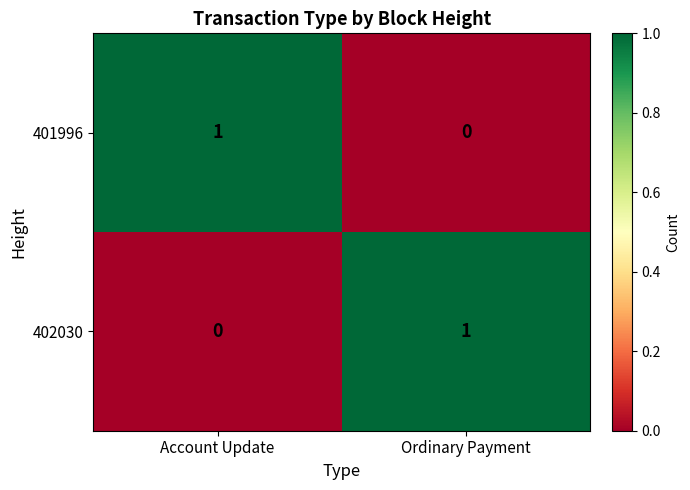

How many values in 402030 are above zero?

1